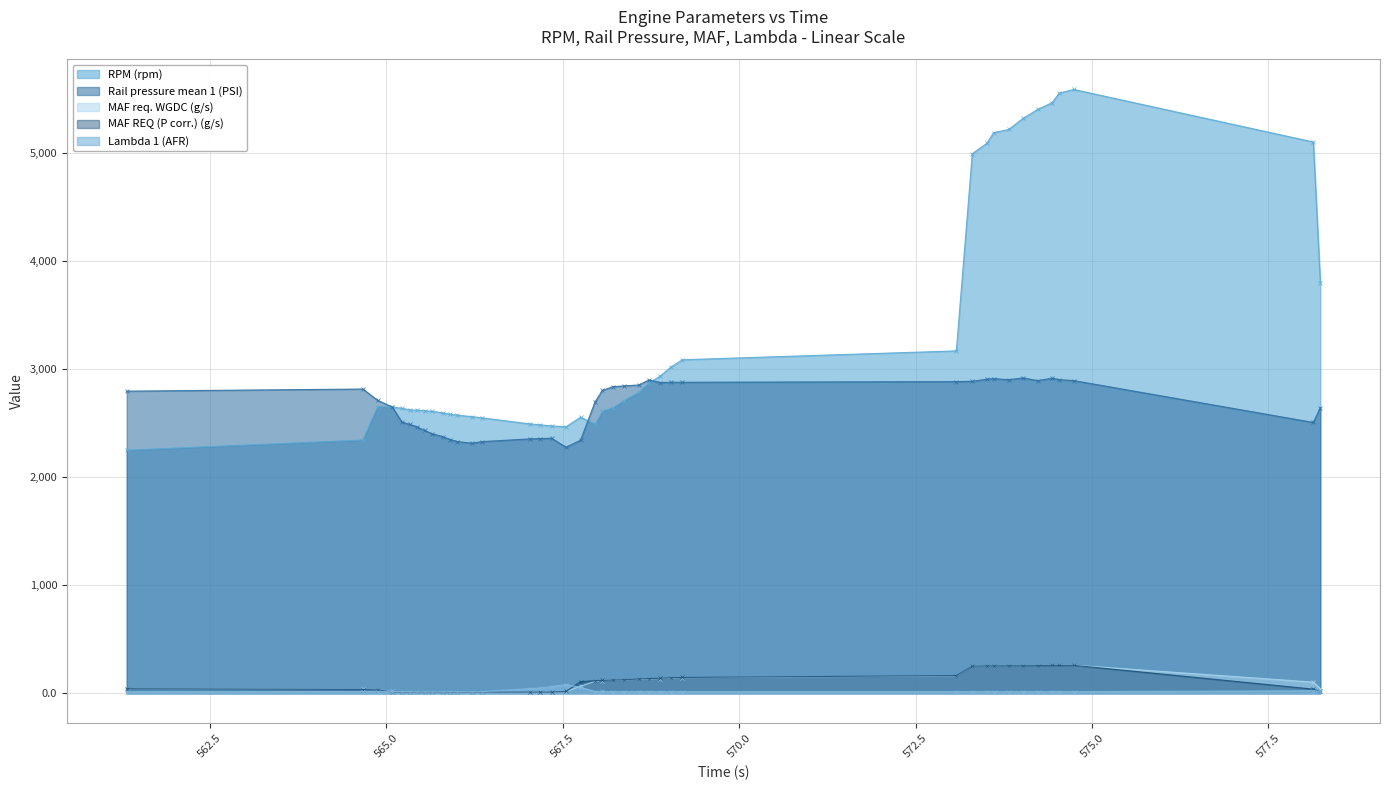

The value of Rail pressure mean 1 (PSI) at 568.578 is 2850.9. True or false?

True